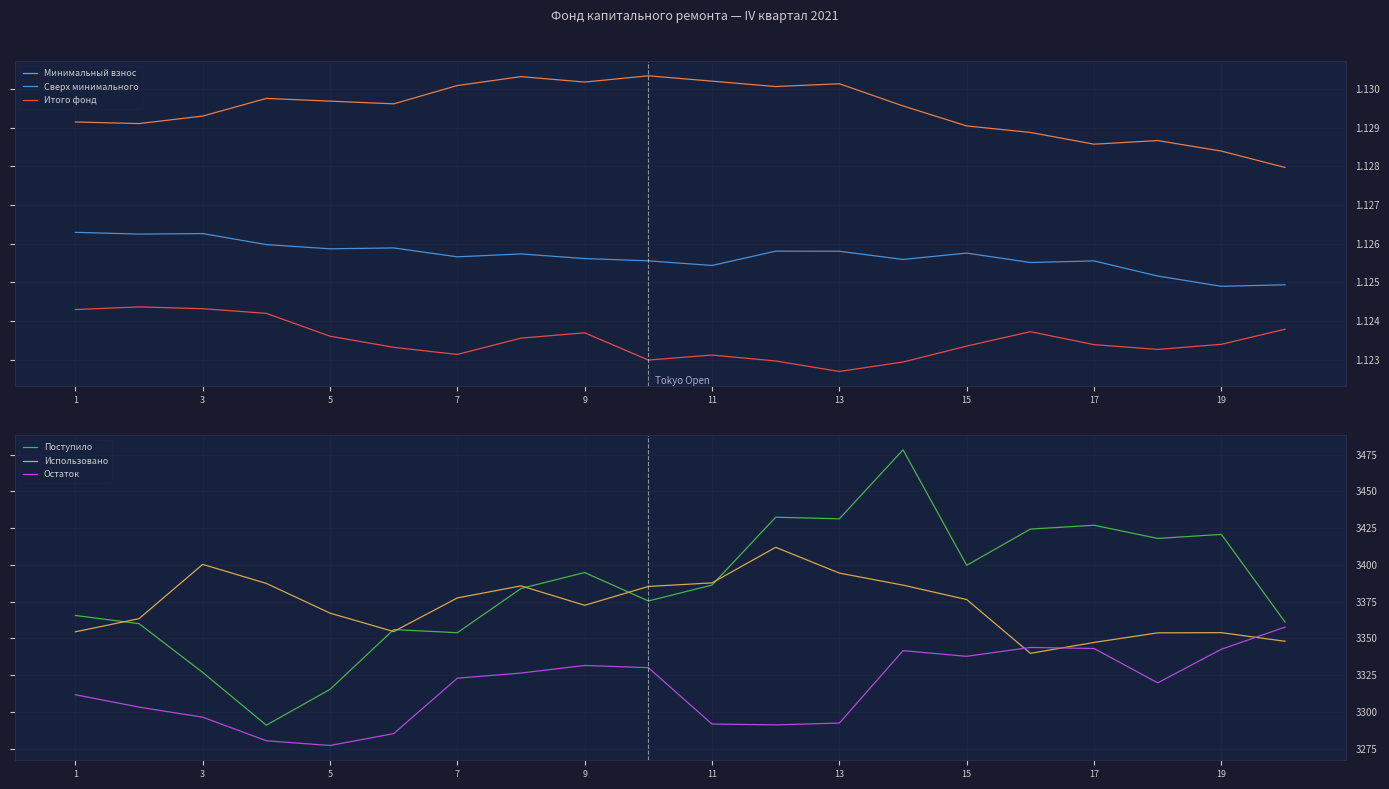

What is the sum of the Остаток values at 3 and 15?

6634.3